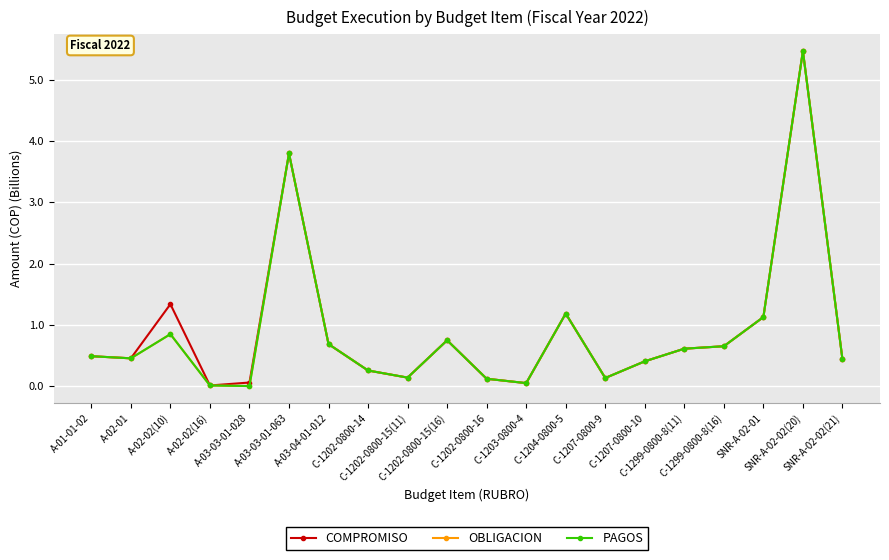

What are all the series names shown in the legend?

COMPROMISO, OBLIGACION, PAGOS